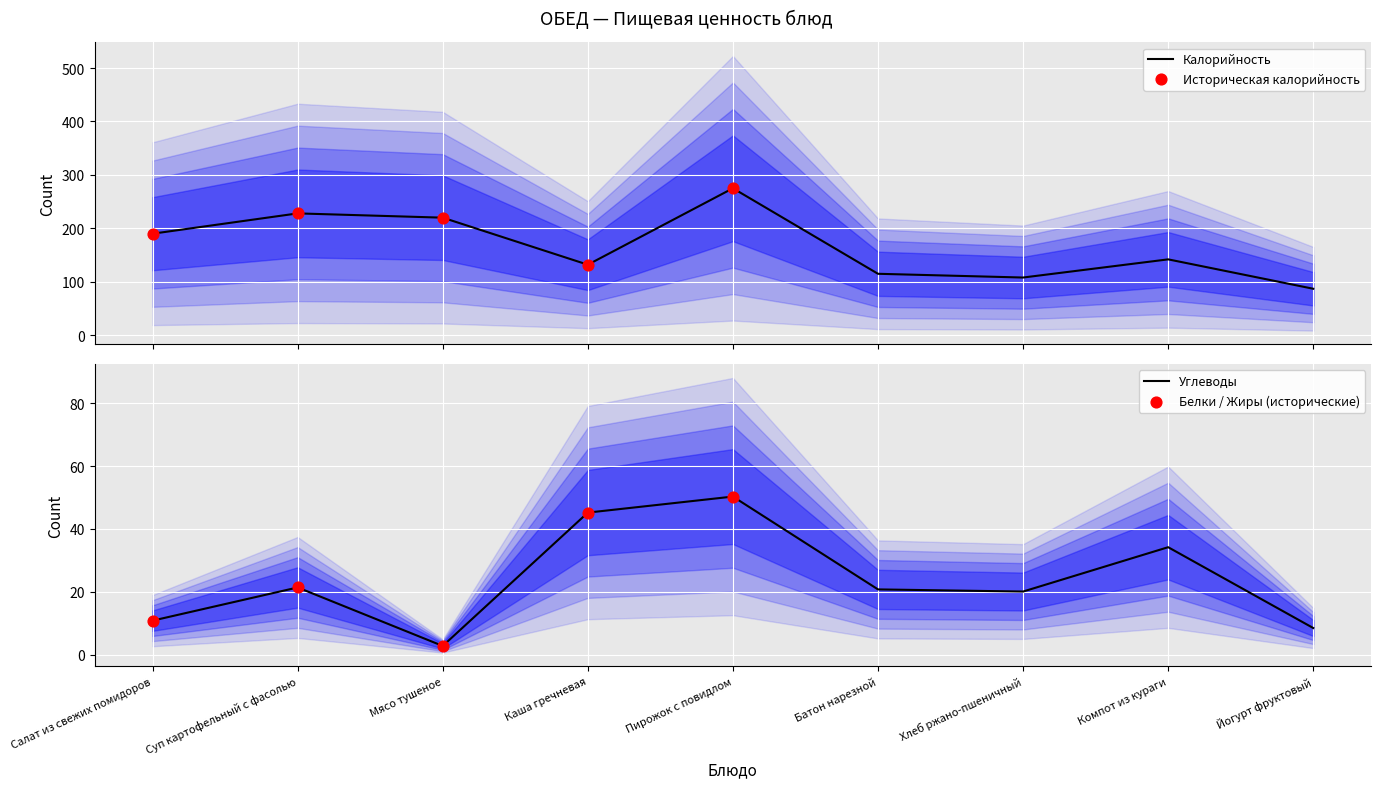

At how many categories does at least one series exceed 10?

9